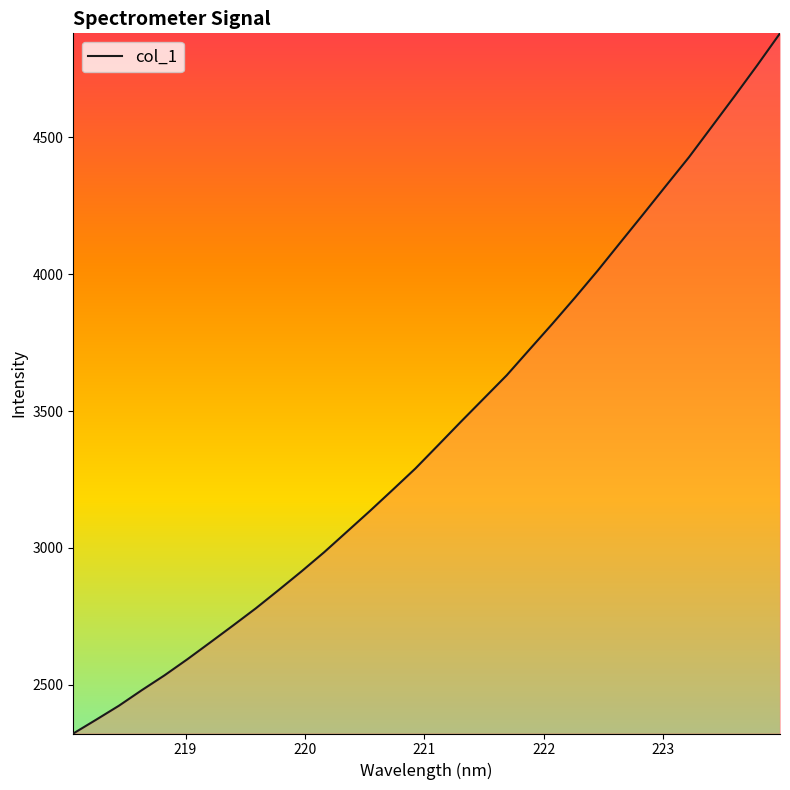

What is the smallest value displayed?

2321.4